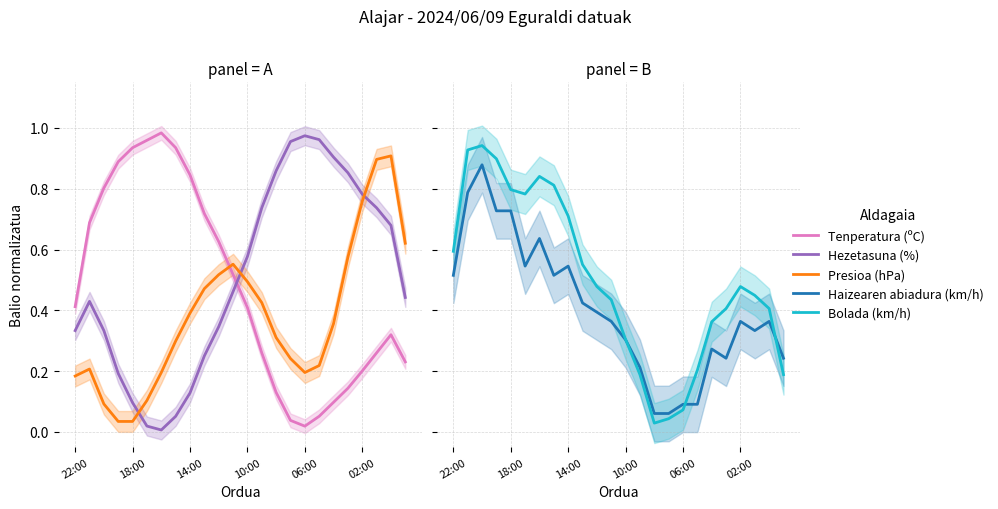

Reading left to right, what are all the values shown in this chart?

Tenperatura (ºC): 0.4	0.7	0.8	0.9	0.9	1.0	1.0	0.9	0.8	0.7	0.6	0.5	0.4	0.3	0.1	0.0	0.0	0.1	0.1	0.1	0.2	0.3	0.3	0.2
Hezetasuna (%): 0.3	0.4	0.3	0.2	0.1	0.0	0.0	0.1	0.1	0.2	0.3	0.5	0.6	0.7	0.9	1.0	1.0	1.0	0.9	0.9	0.8	0.7	0.7	0.4
Presioa (hPa): 0.2	0.2	0.1	0.0	0.0	0.1	0.2	0.3	0.4	0.5	0.5	0.6	0.5	0.4	0.3	0.2	0.2	0.2	0.4	0.6	0.8	0.9	0.9	0.6
Haizearen abiadura (km/h): 0.5	0.8	0.9	0.7	0.7	0.5	0.6	0.5	0.5	0.4	0.4	0.4	0.3	0.2	0.1	0.1	0.1	0.1	0.3	0.2	0.4	0.3	0.4	0.2
Bolada (km/h): 0.6	0.9	0.9	0.9	0.8	0.8	0.8	0.8	0.7	0.6	0.5	0.4	0.3	0.2	0.0	0.0	0.1	0.2	0.4	0.4	0.5	0.4	0.4	0.2